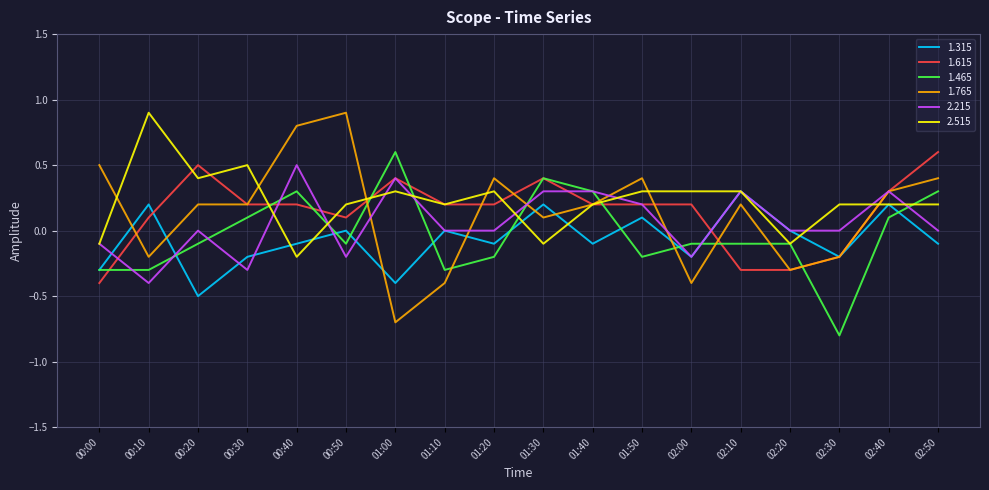

Where does the 2.515 series first go above 0?

00:10